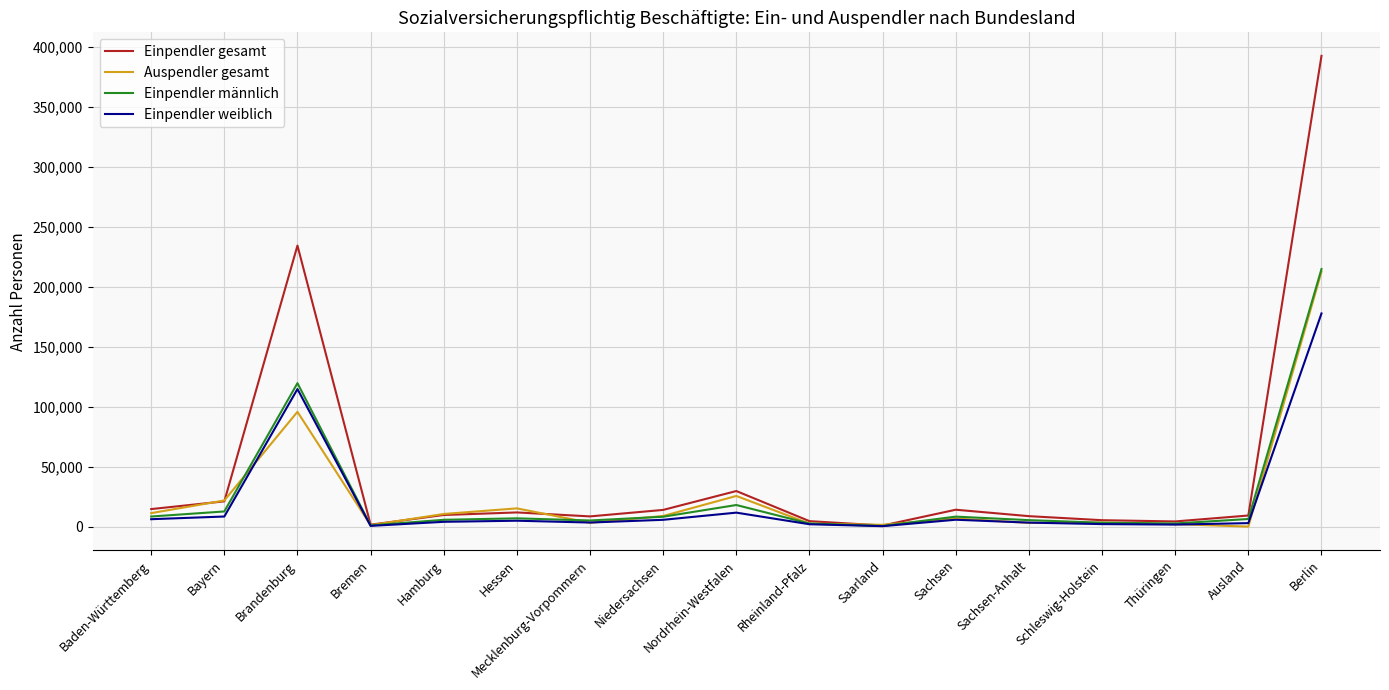

At which label does Einpendler gesamt first exceed 9701?

Baden-Württemberg